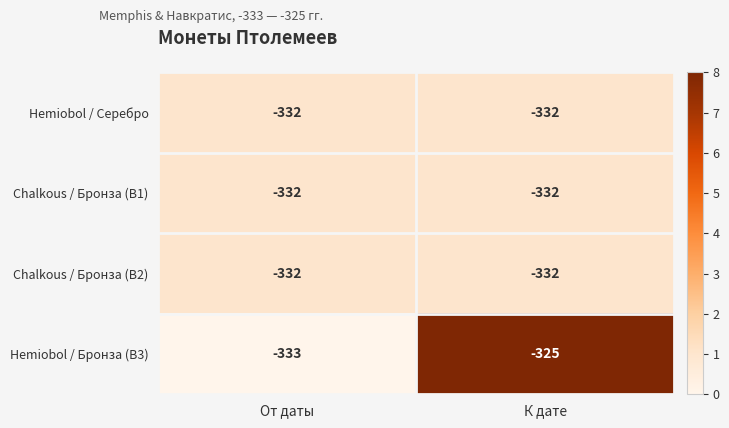

Reading right to left, extract all data points from this chart.

Hemiobol / Серебро: К дате=-332	От даты=-332
Chalkous / Бронза (B1): К дате=-332	От даты=-332
Chalkous / Бронза (B2): К дате=-332	От даты=-332
Hemiobol / Бронза (B3): К дате=-325	От даты=-333